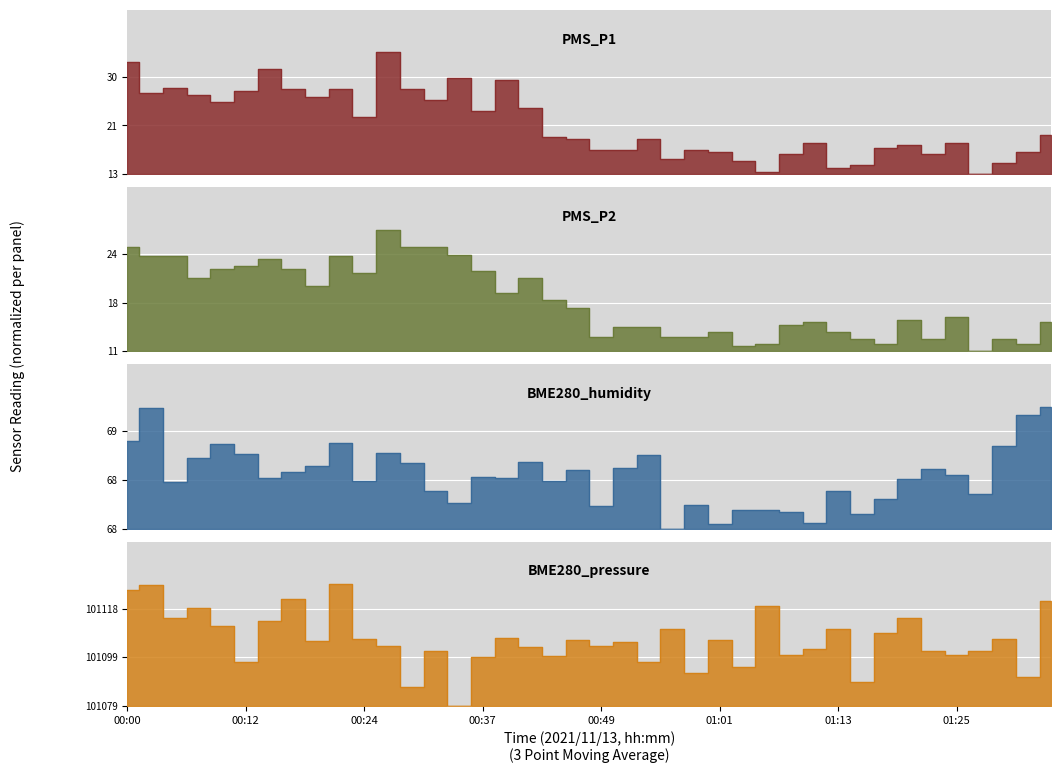

What is the difference between the BME280_pressure values at 01:30 and 00:37?

7.2